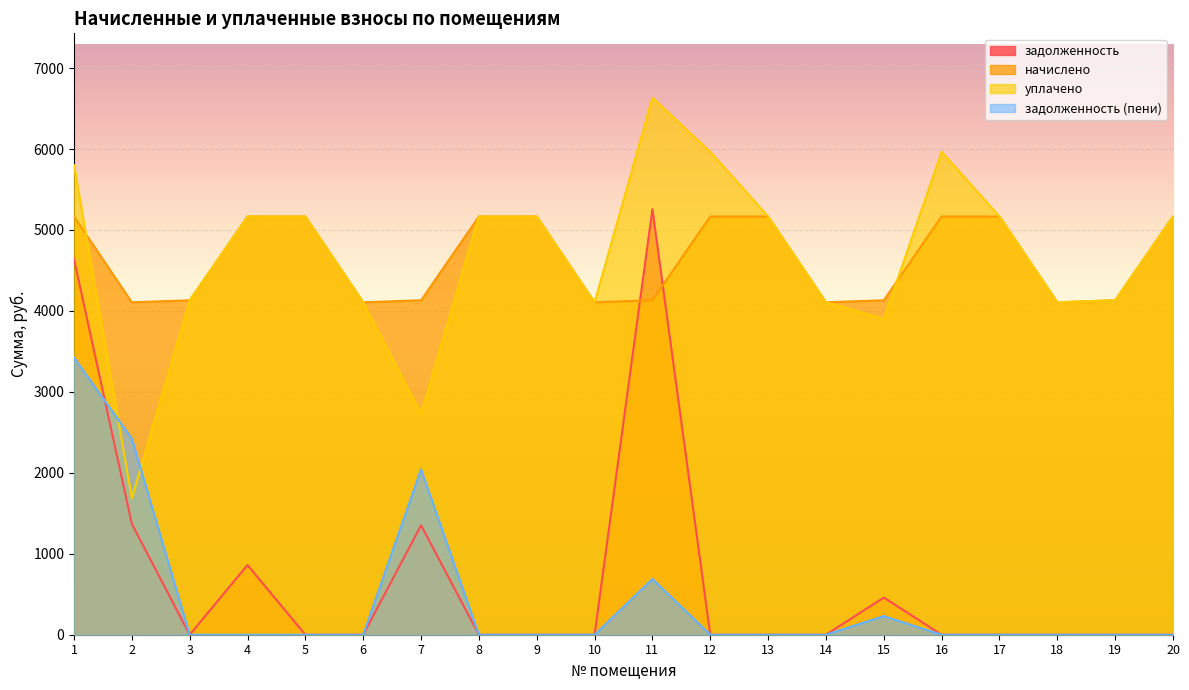

At which category does уплачено reach its first local peak?

11